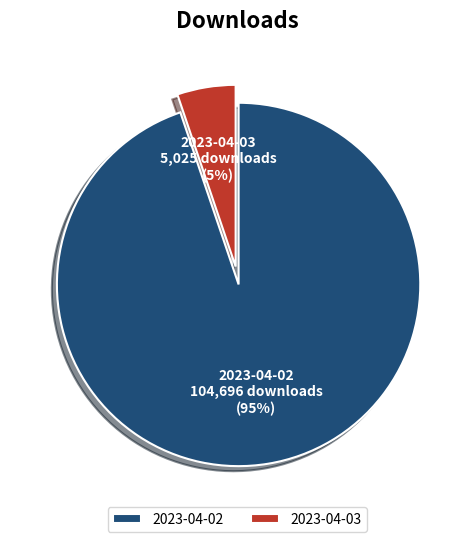

To the nearest percent, what portion does 2023-04-03 represent?

5%